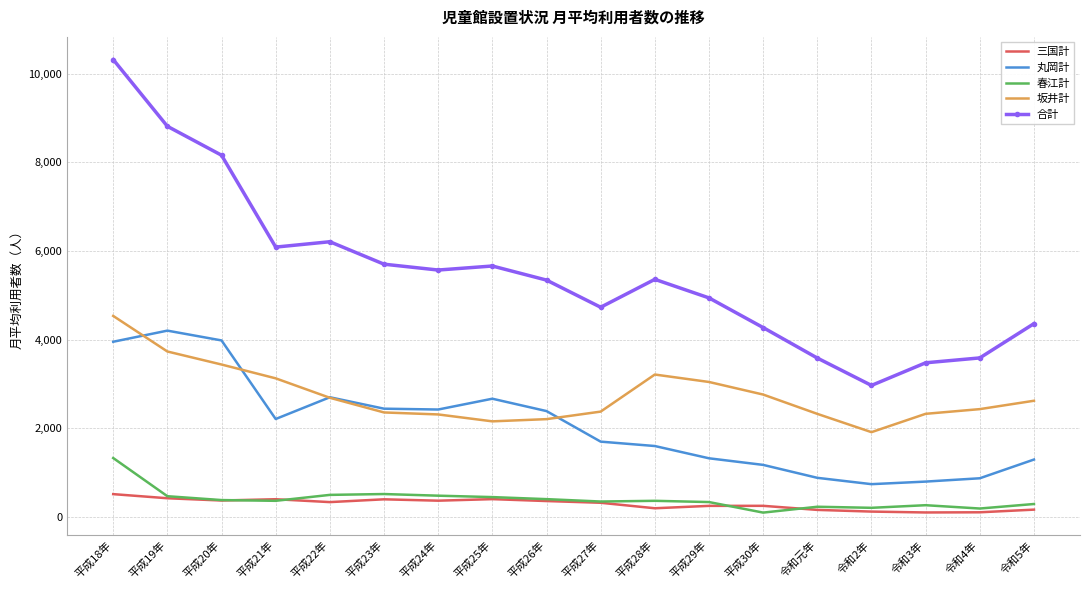

What is the approximate value of 丸岡計 at 平成26年, to the nearest 100?

2400